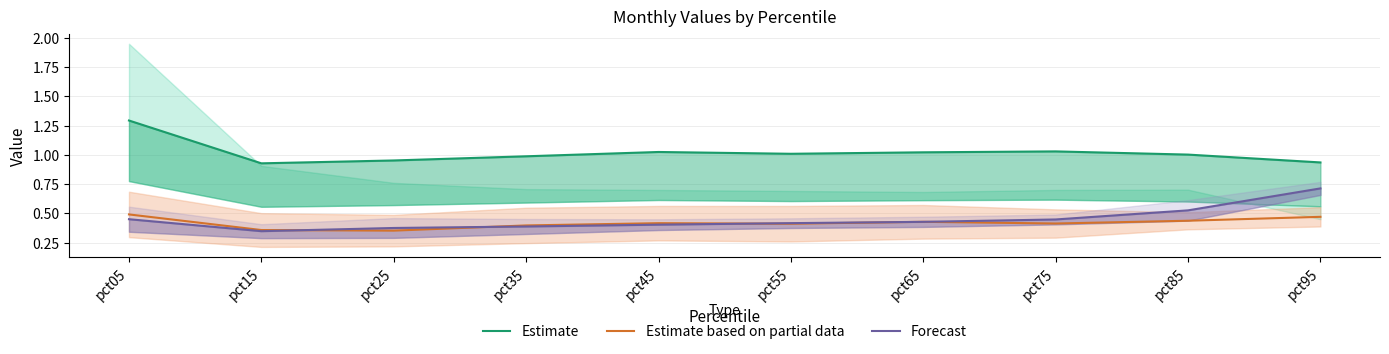

In Estimate based on partial data, how many points are lower than both neighbors (excluding endpoints)?

3